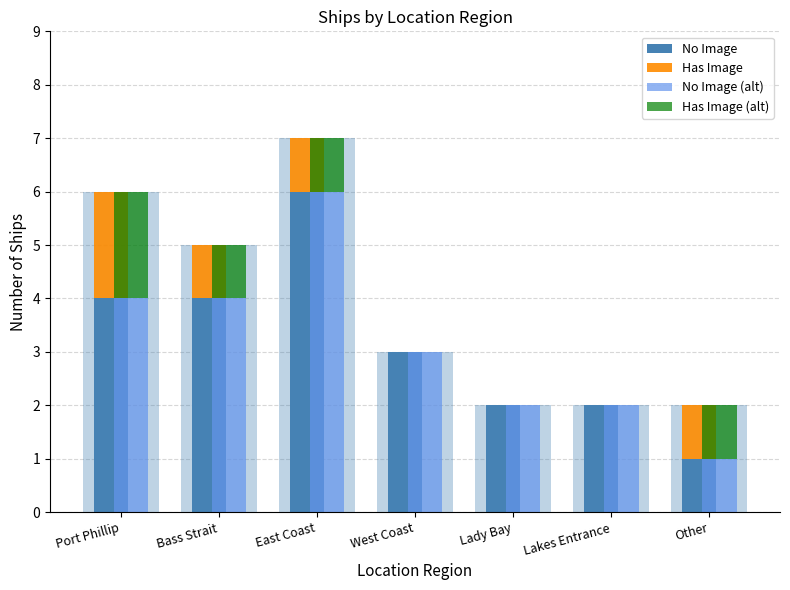

Between Lady Bay and Port Phillip, which is larger?

Port Phillip